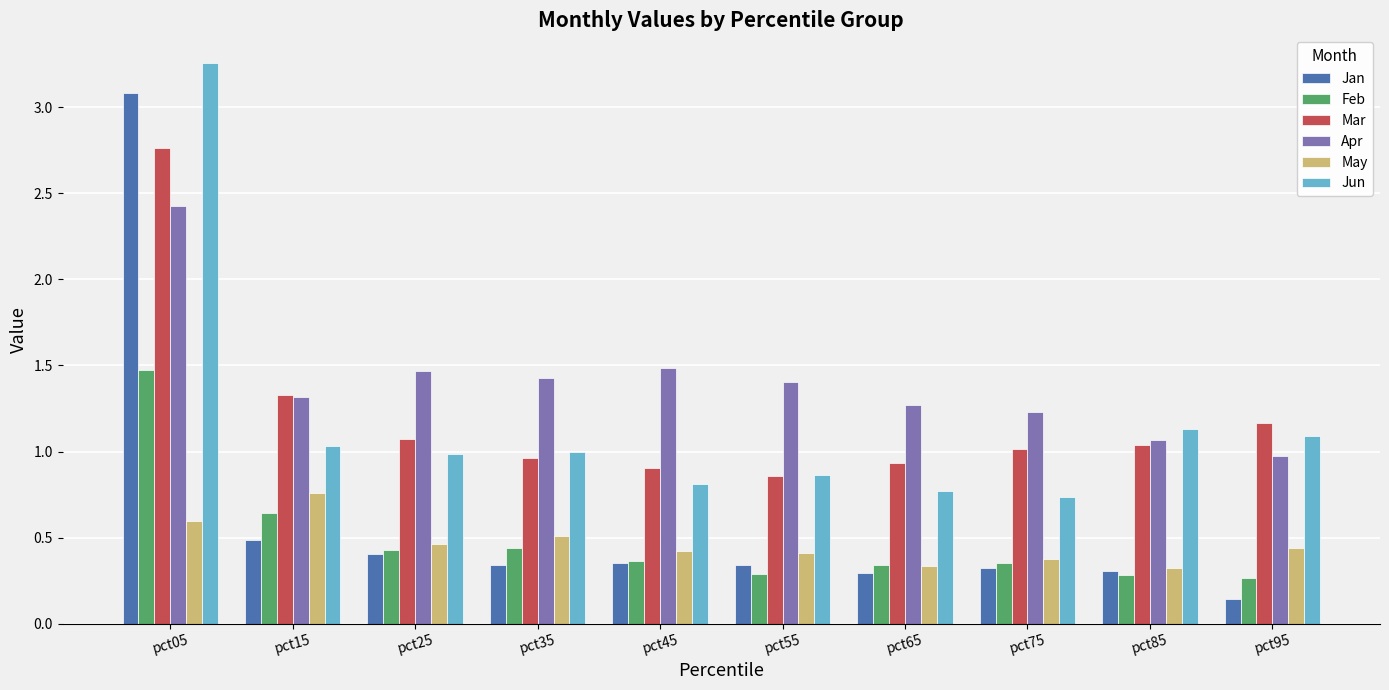

Which series has the widest spread of values?

Jan